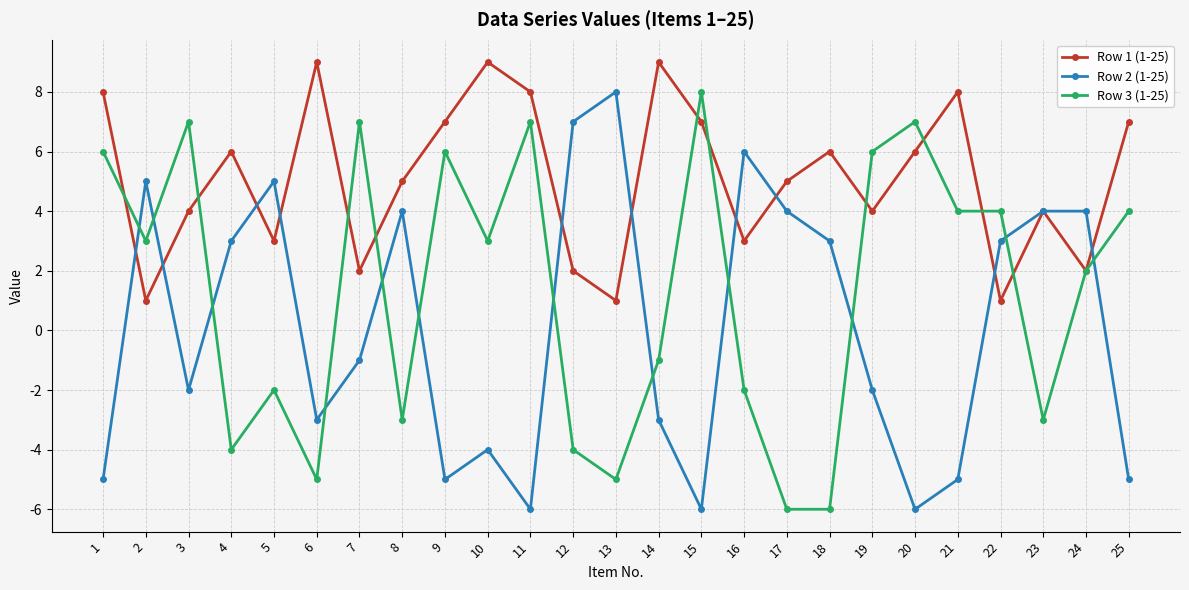

Count the number of categories in the chart.

25